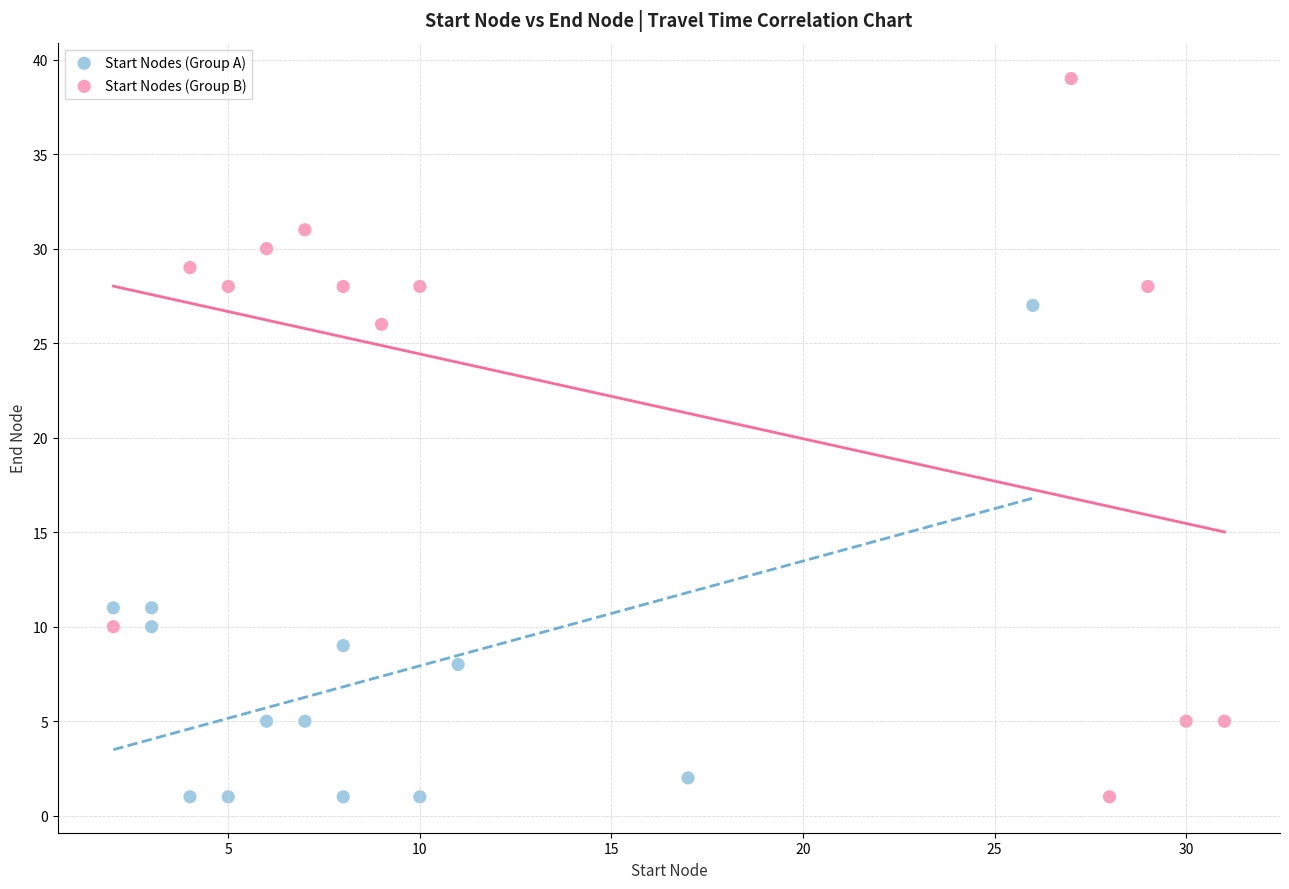

Which series reaches the maximum Y coordinate?

Start Nodes (Group B)